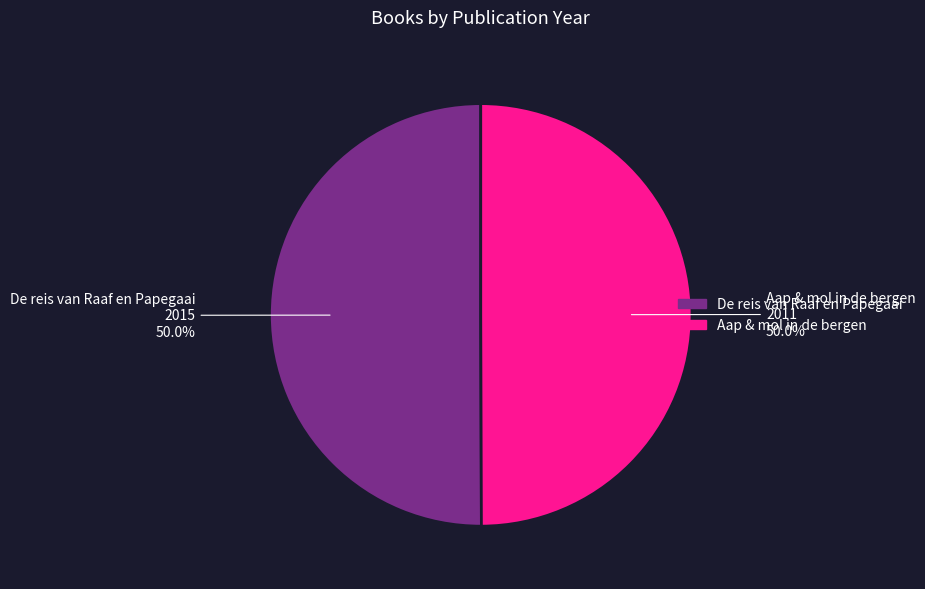

To the nearest percent, what is the combined percentage of Aap & mol in de bergen and De reis van Raaf en Papegaai?

100%